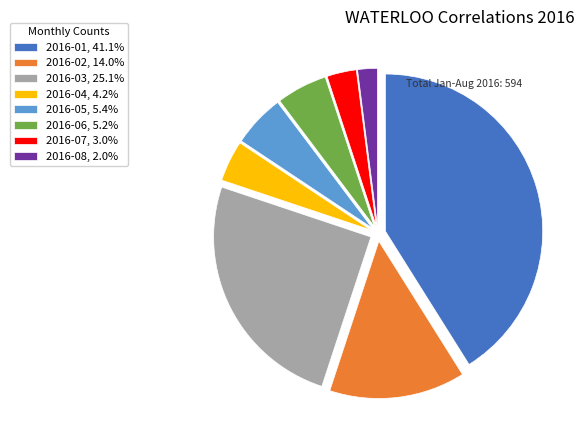

Count the number of slices in the pie.

8